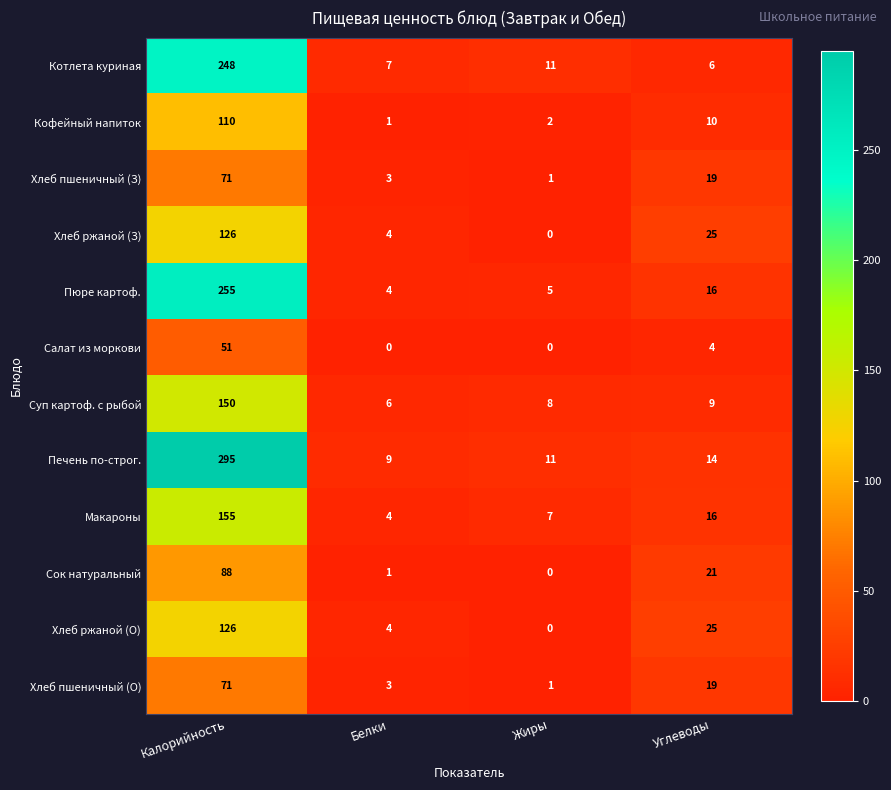

What is the difference between the highest and lowest values at Калорийность?

244